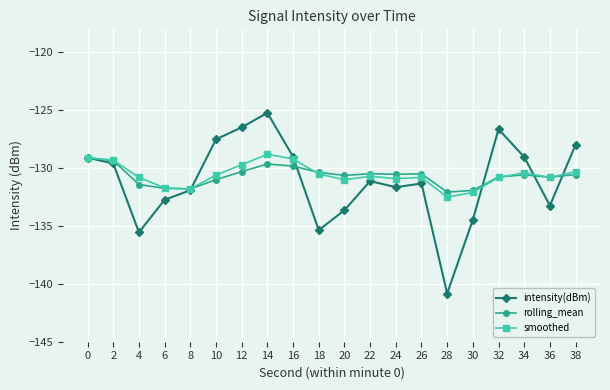

What is the total value across all series at 30?

-398.5